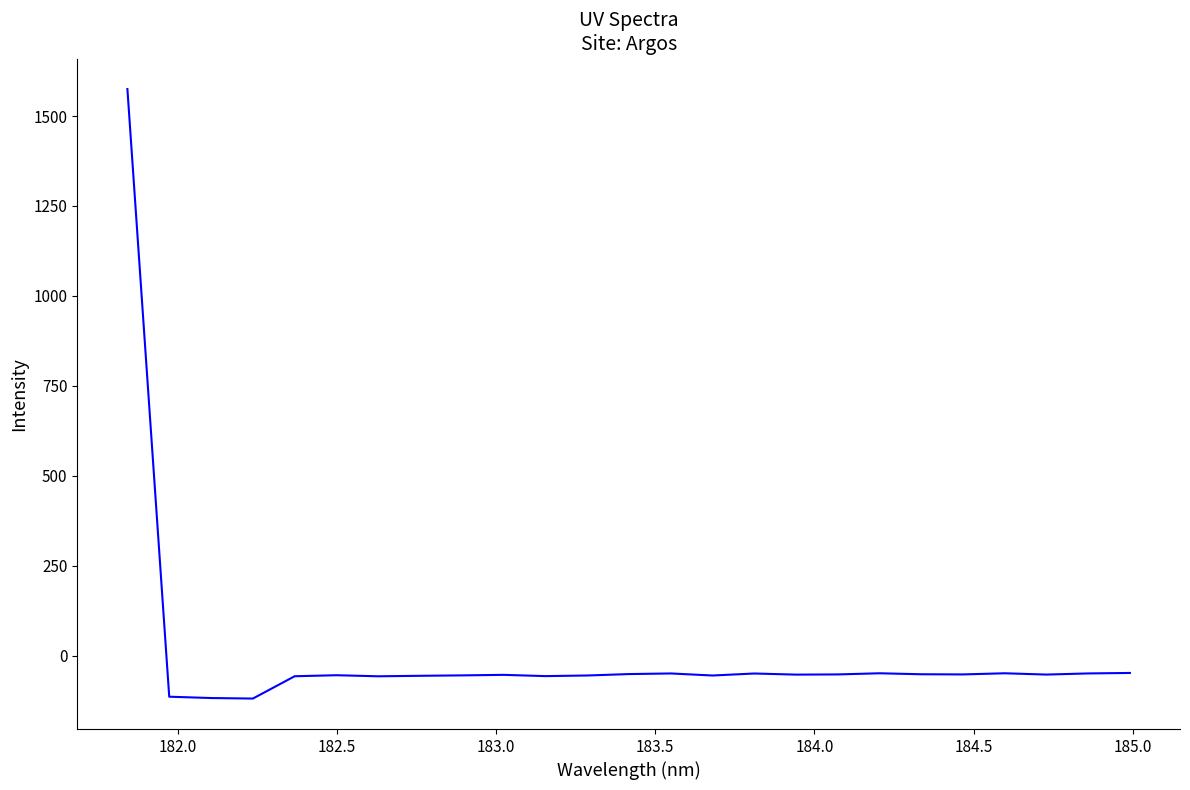

How many positive values are there?

1